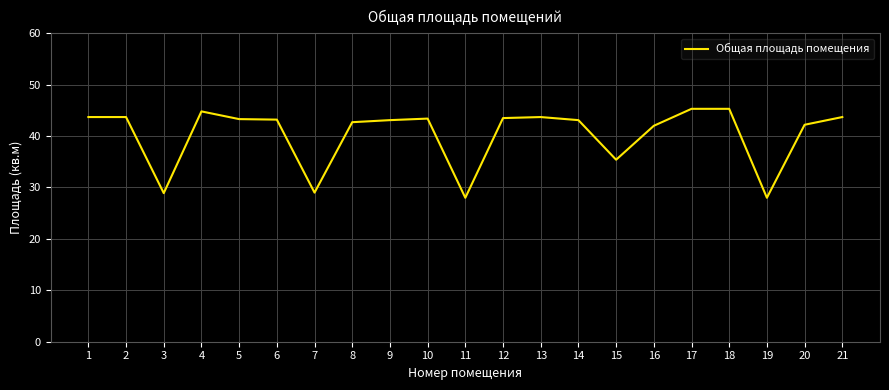

Is this an area chart (filled region under the line)?

No